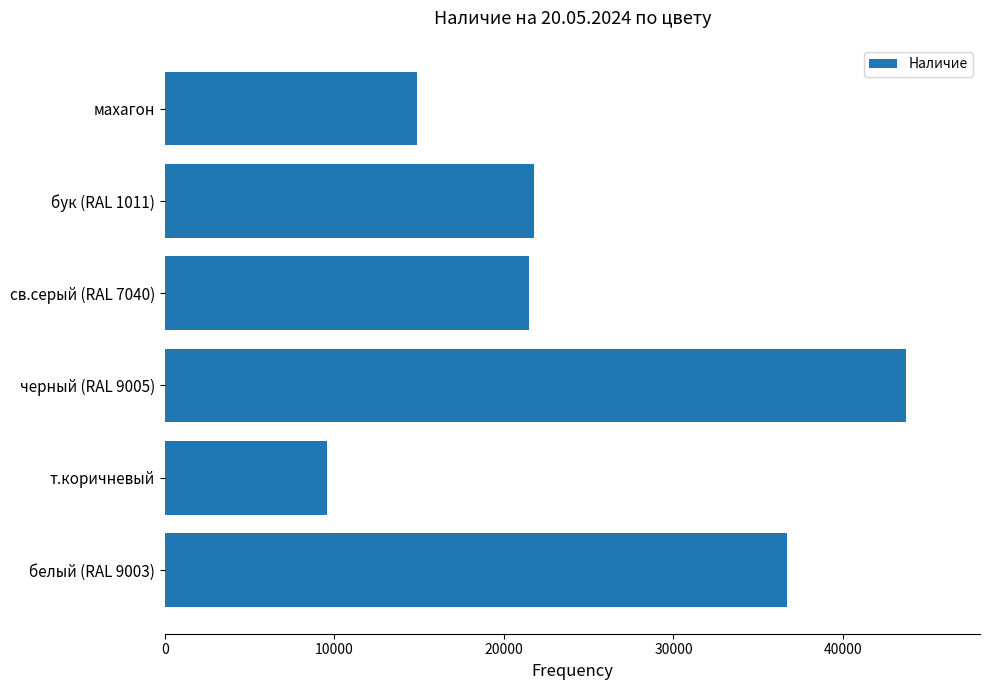

The chart shows a value of 43714 at черный (RAL 9005). True or false?

True